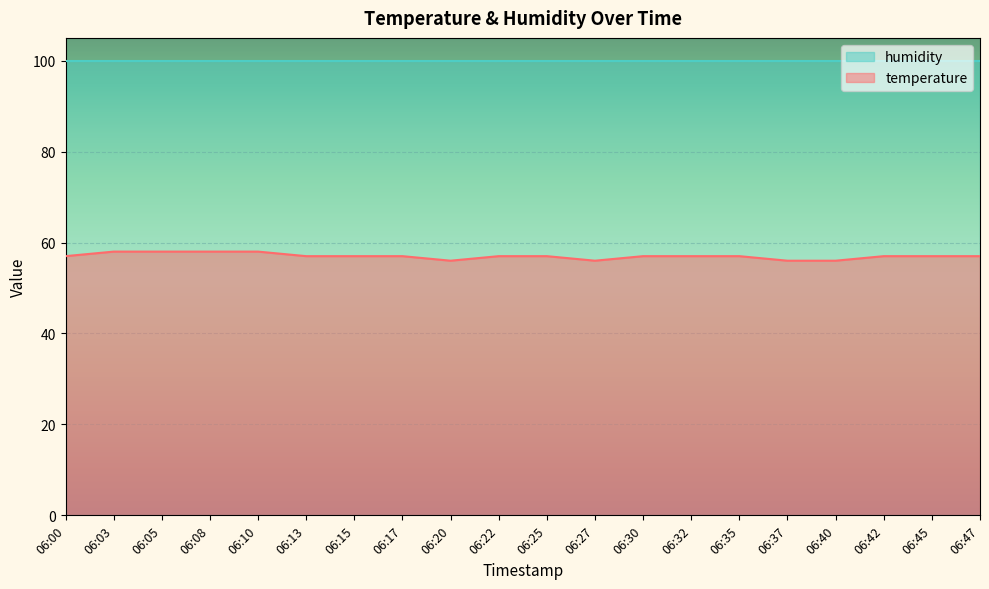

Is it true that the value at 06:45 is 39?

False